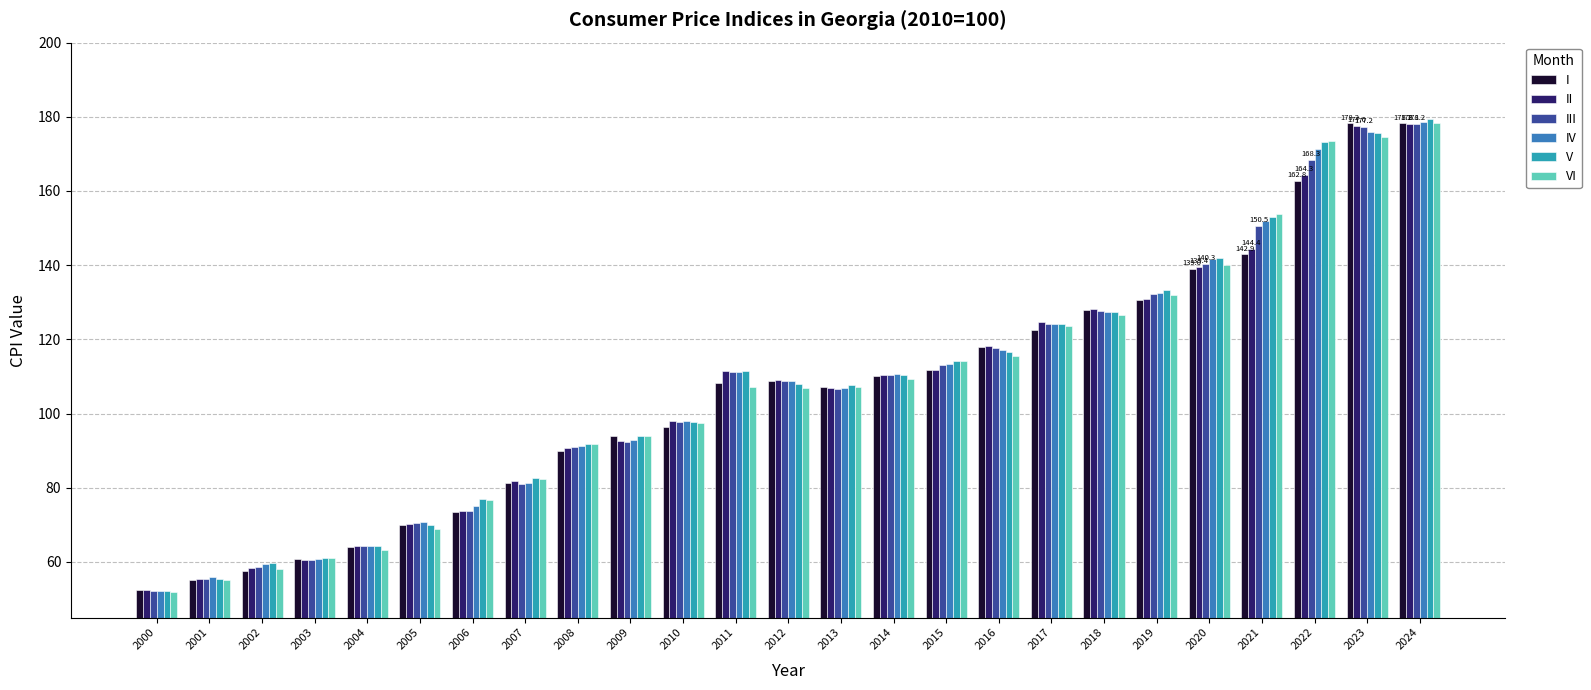

At which category is the sum across all series the highest?

2024